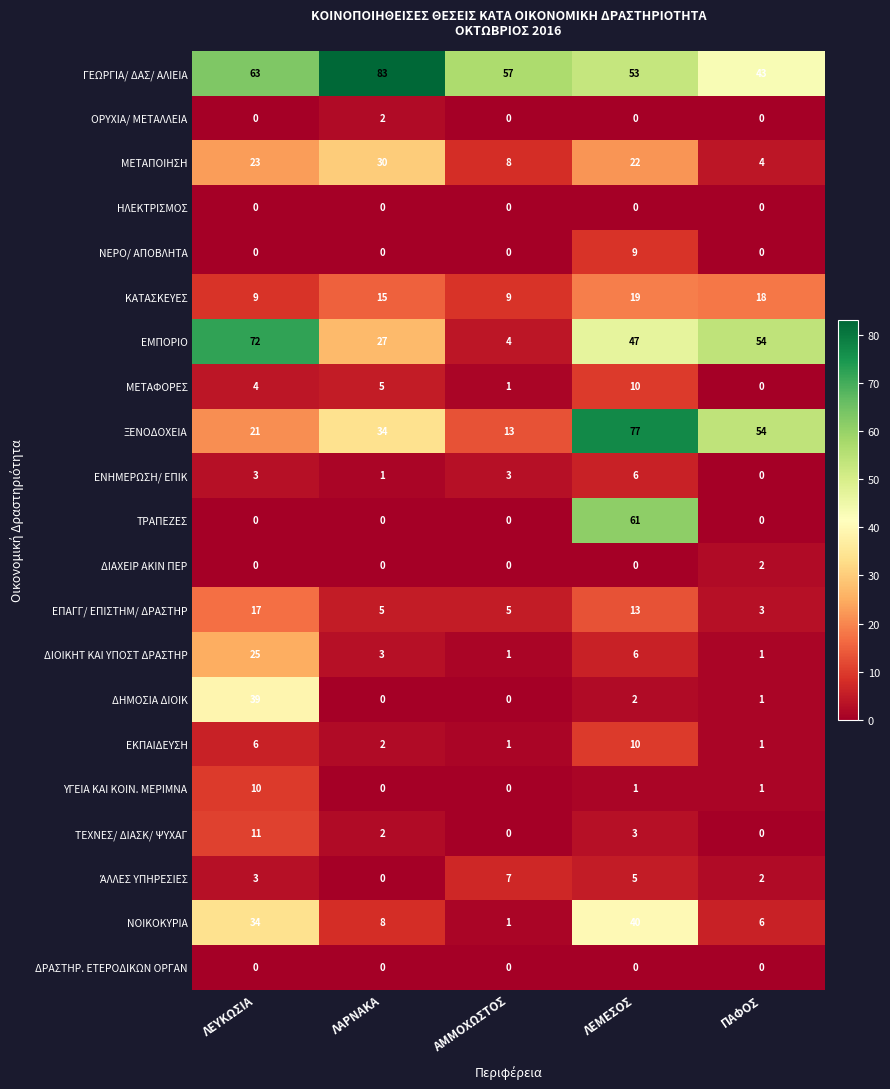

How many data points in ΟΡΥΧΙΑ/ ΜΕΤΑΛΛΕΙΑ are above 0?

1